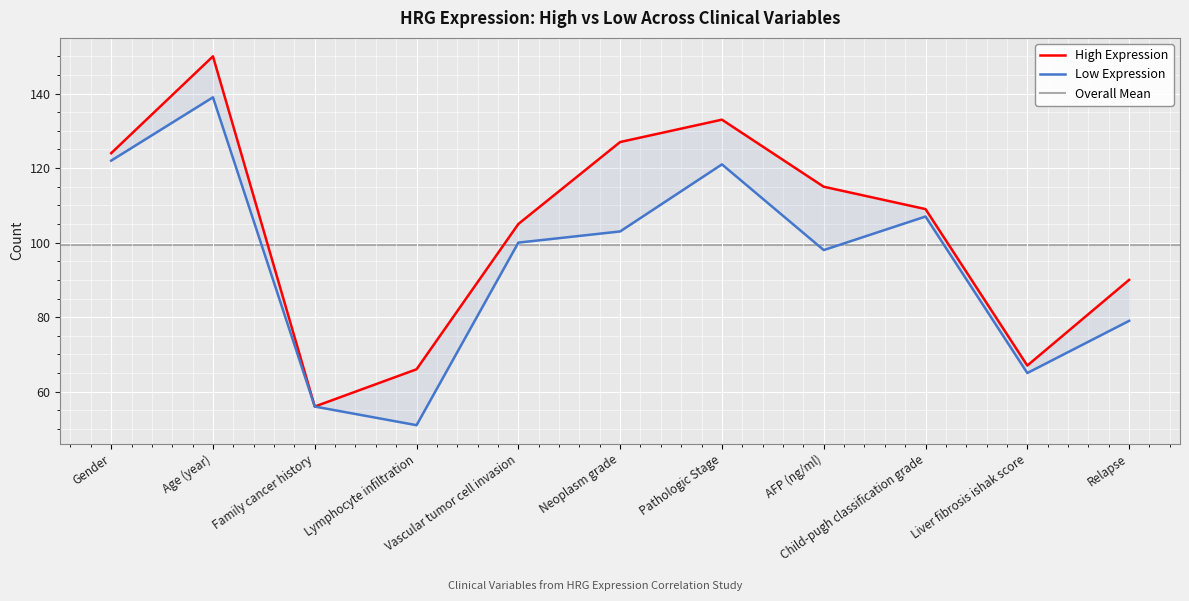

Where is the first local minimum for High Expression?

Family cancer history